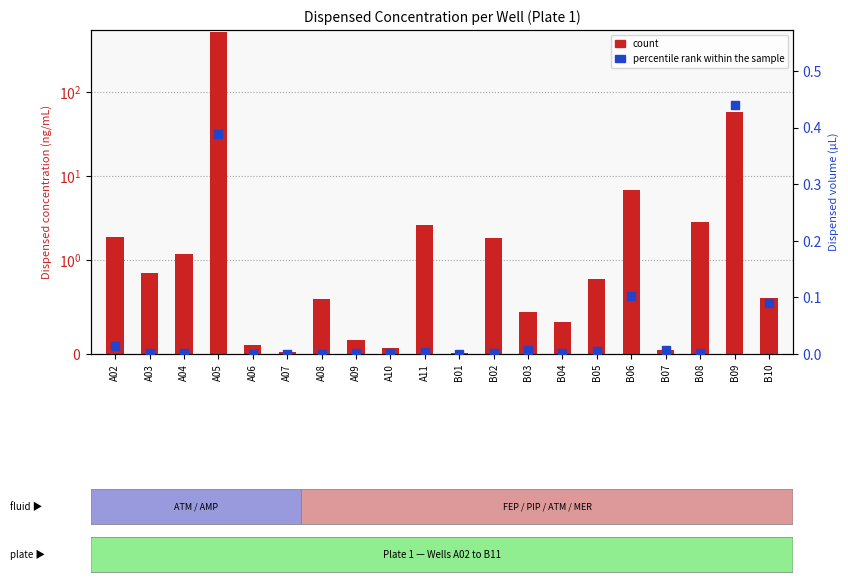

What is the total value across all series at B08?

2.8